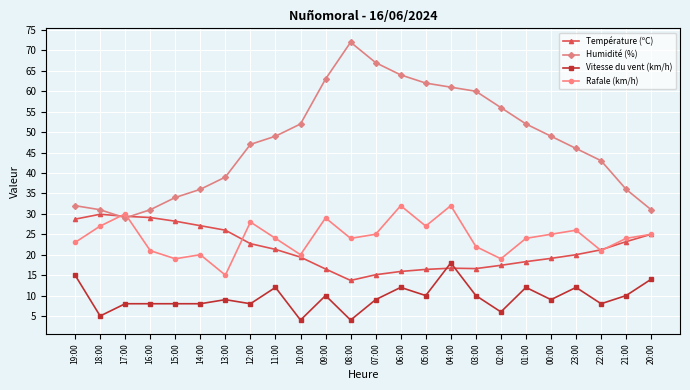

At which category does Rafale (km/h) reach its first local peak?

17:00